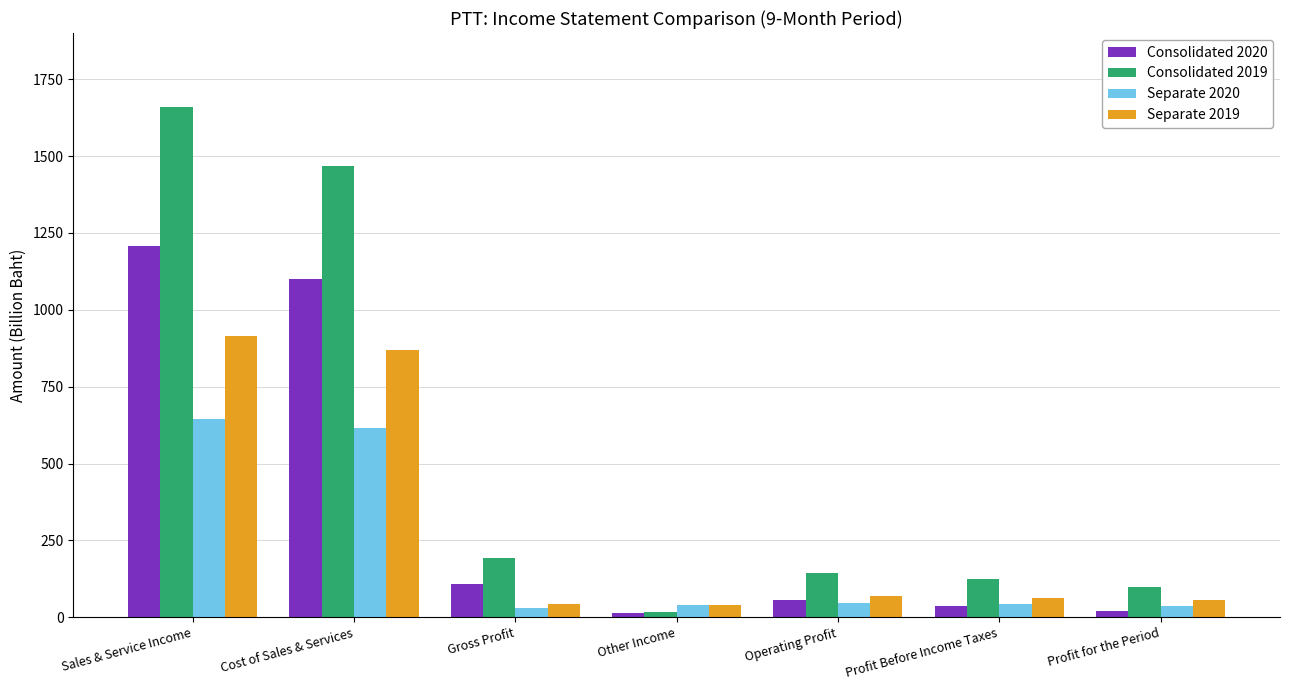

What is the sum of the Separate 2019 values at Profit for the Period and Cost of Sales & Services?

924.9